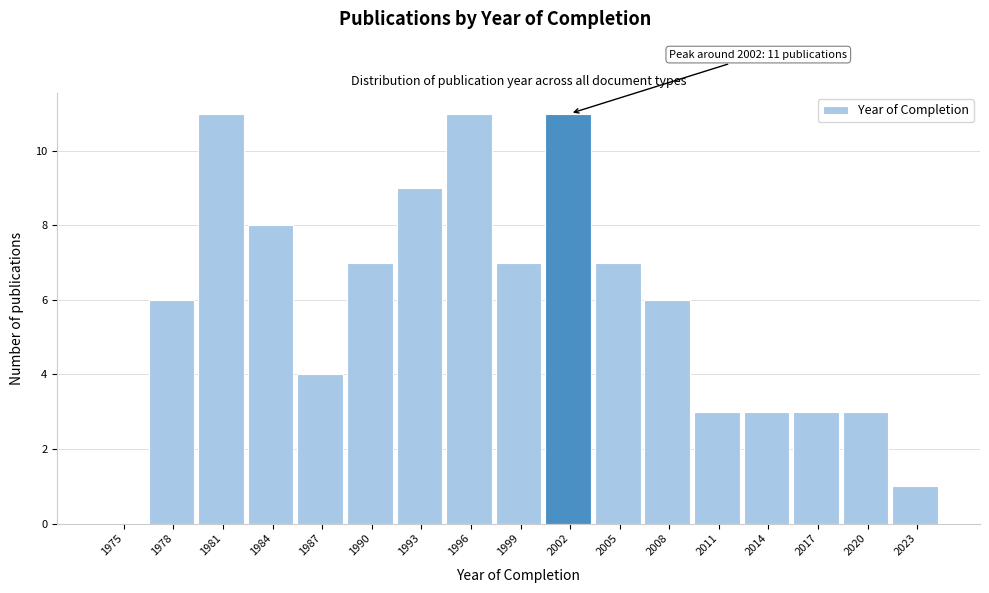

Reading left to right, list all the values displayed in this chart.

1975=0	1978=6	1981=11	1984=8	1987=4	1990=7	1993=9	1996=11	1999=7	2002=11	2005=7	2008=6	2011=3	2014=3	2017=3	2020=3	2023=1